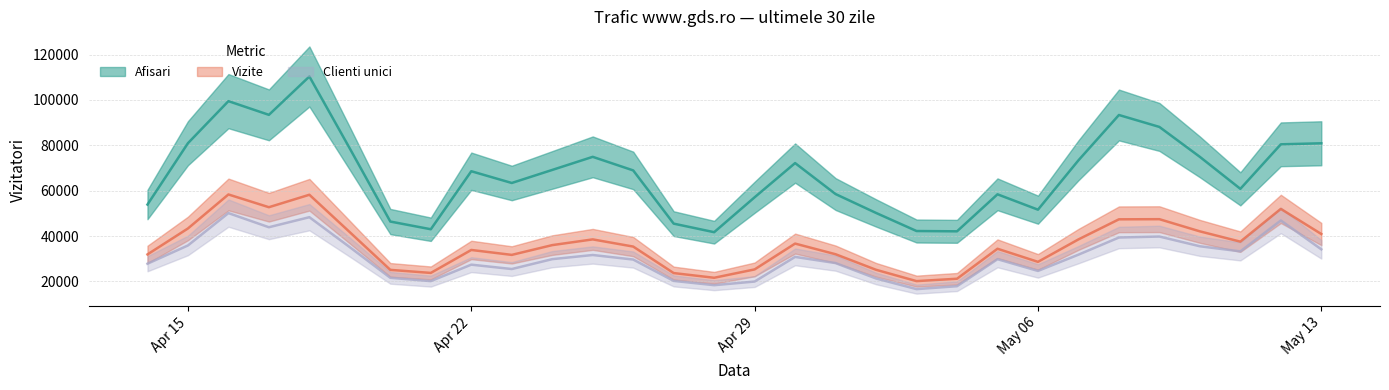

Where is the first local minimum for Afisari?

2024.4.17